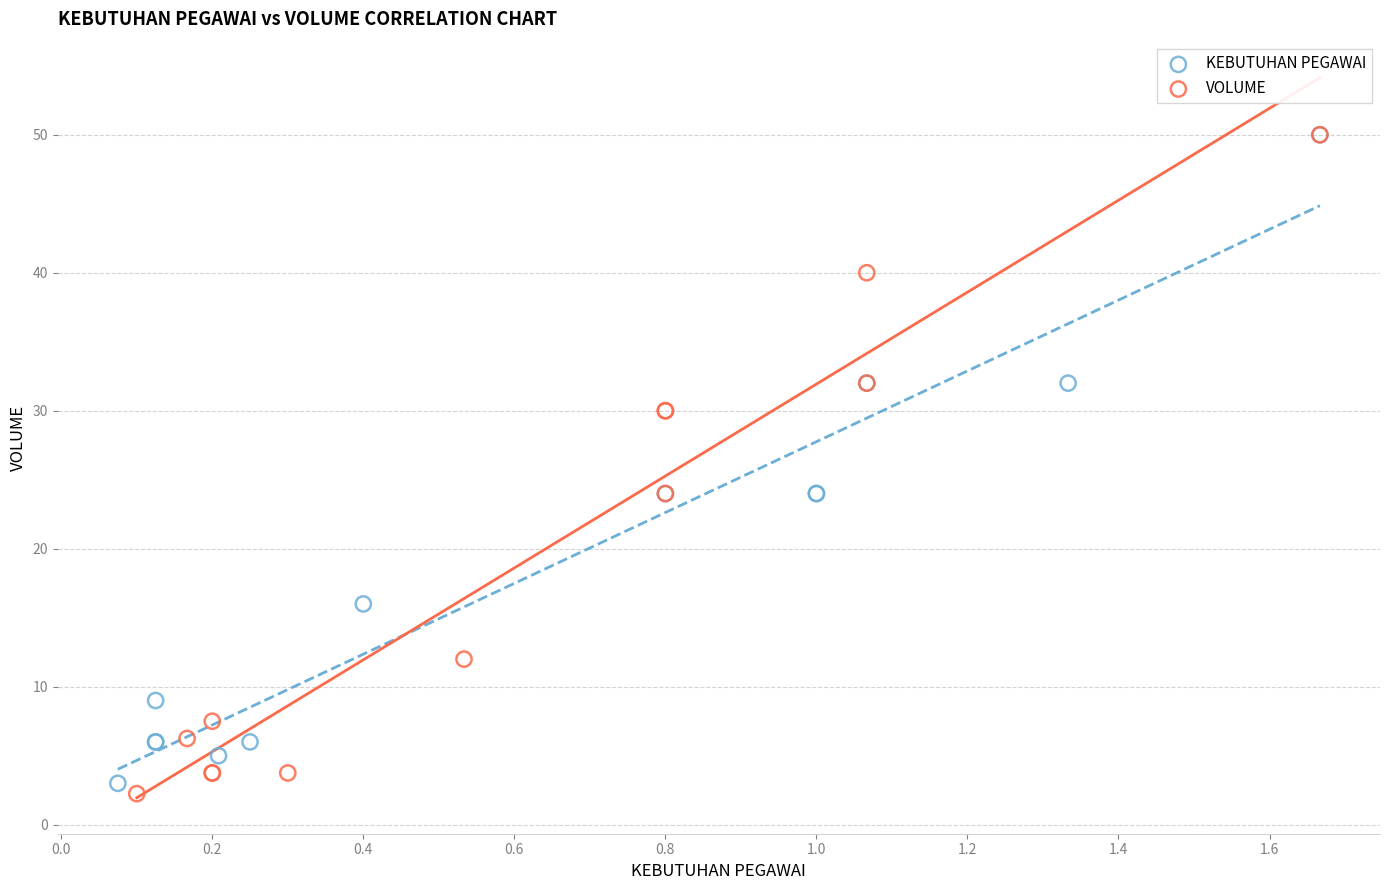

What are all the series names shown in the legend?

KEBUTUHAN PEGAWAI, VOLUME